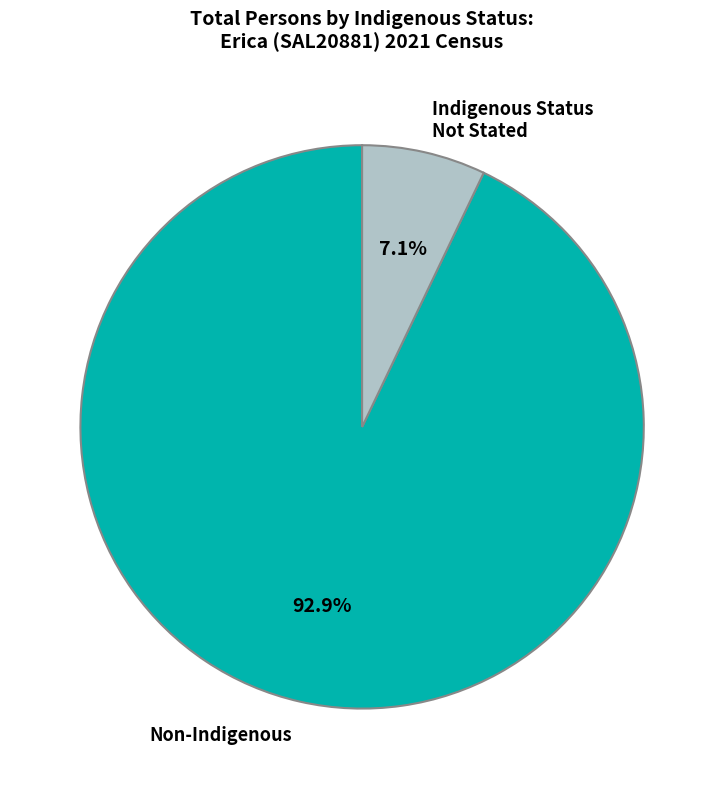

Does any single category account for the majority?

Yes